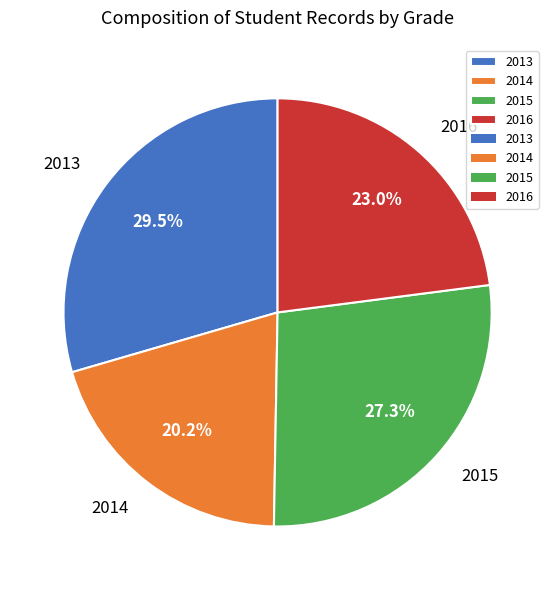

What is the largest slice in the pie chart?

2013